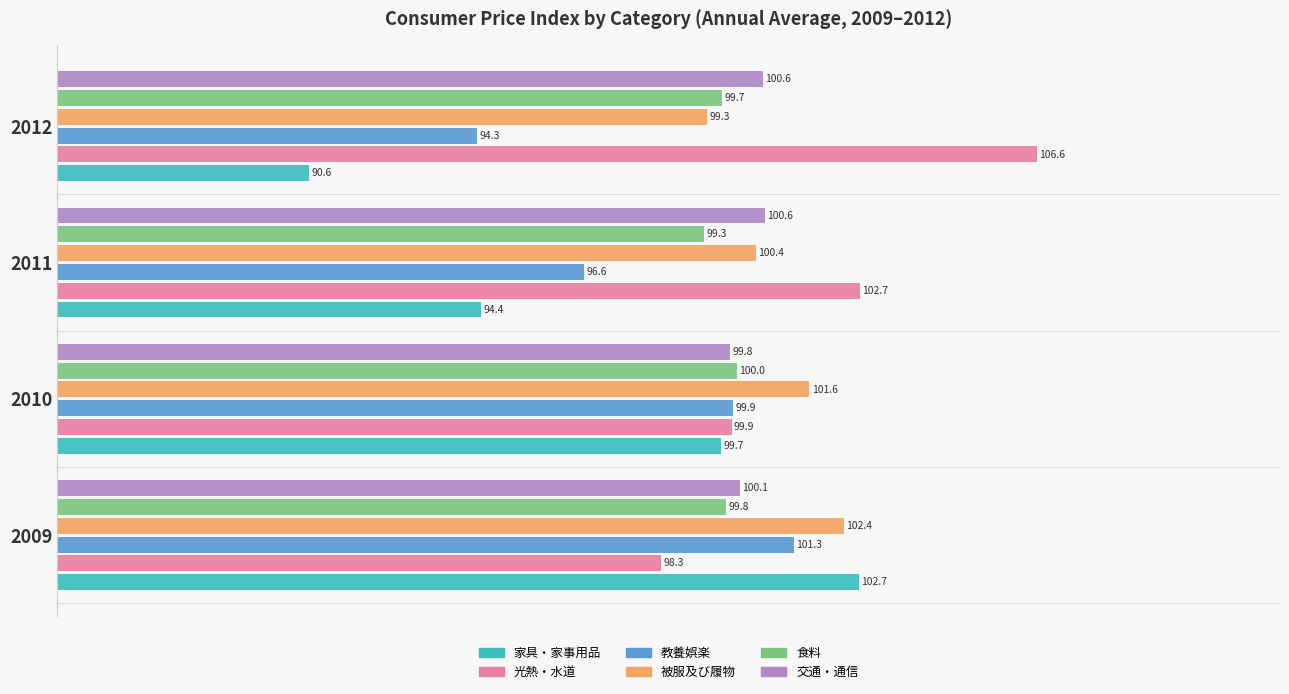

Which series has the largest range (max minus min)?

家具・家事用品